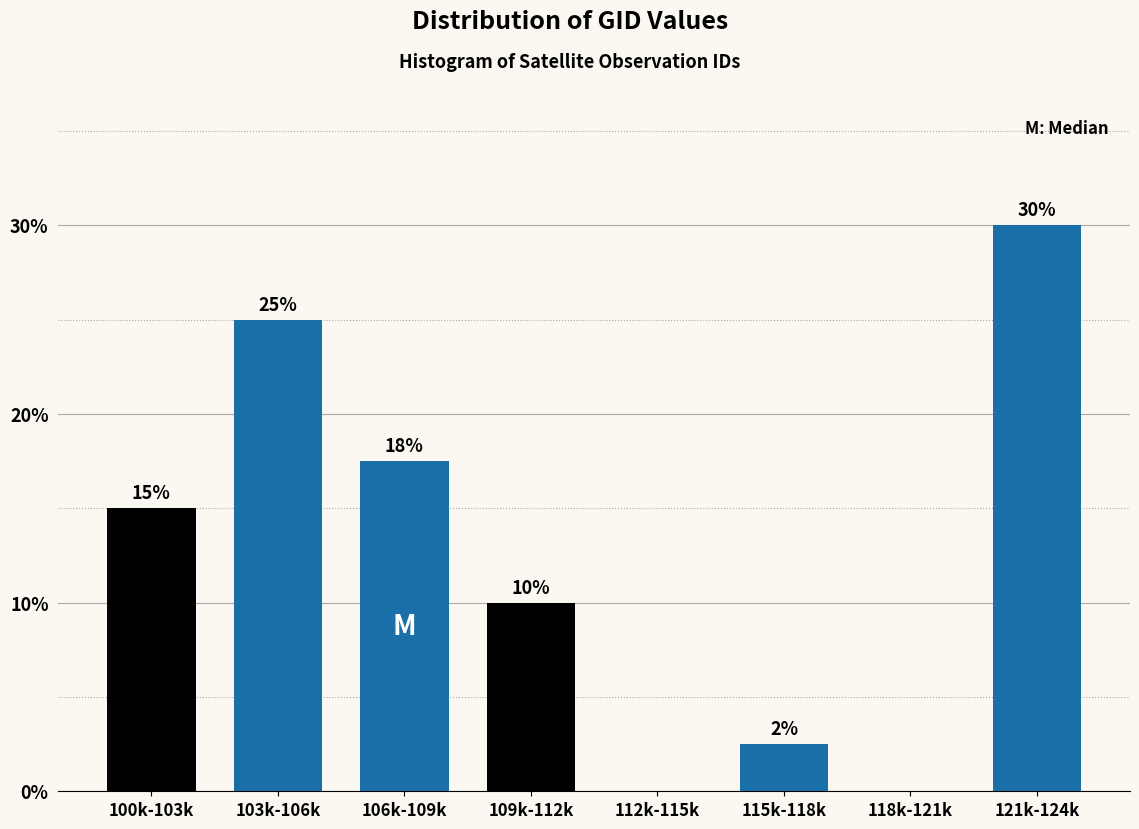

What is the maximum value shown in the chart?

30.0